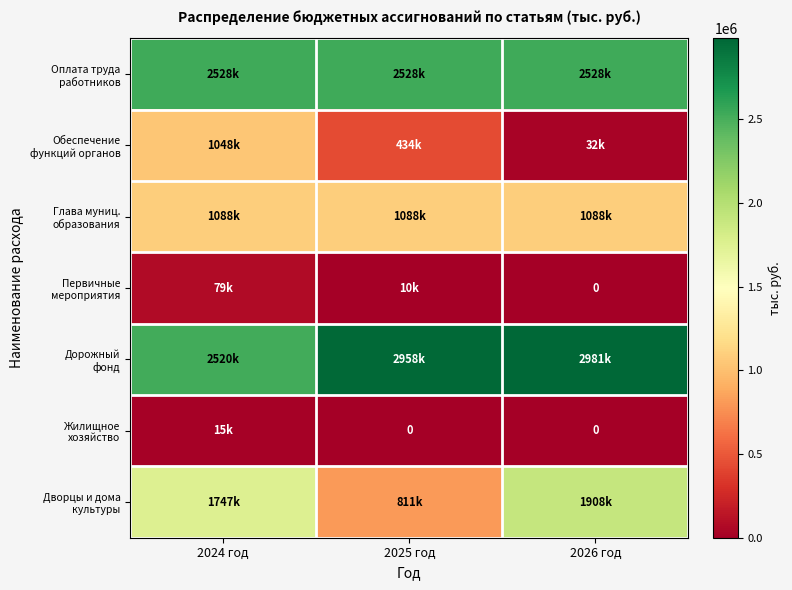

What is the difference between the Дорожный фонд values at 2025 год and 2026 год?

23100